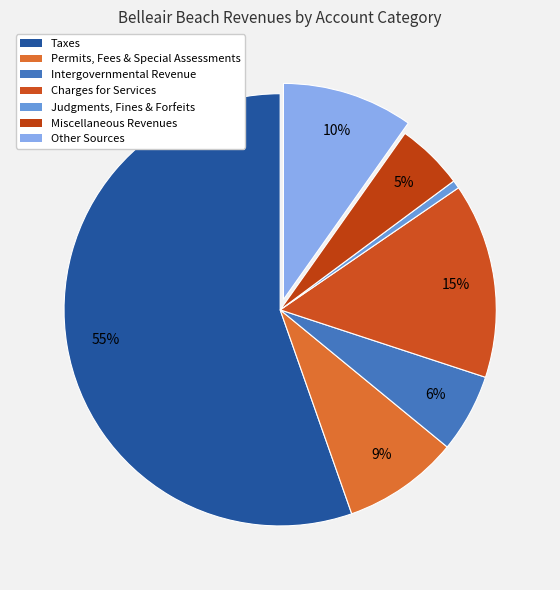

To the nearest percent, what portion does Intergovernmental Revenue represent?

6%